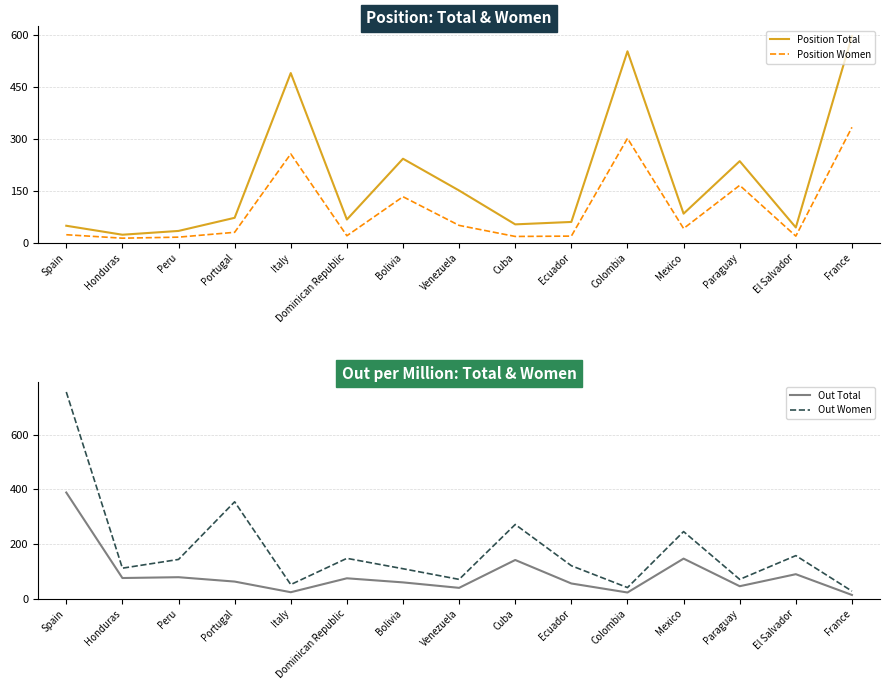

Is the value of Position Total at Venezuela greater than the value of Position Women at Paraguay?

No